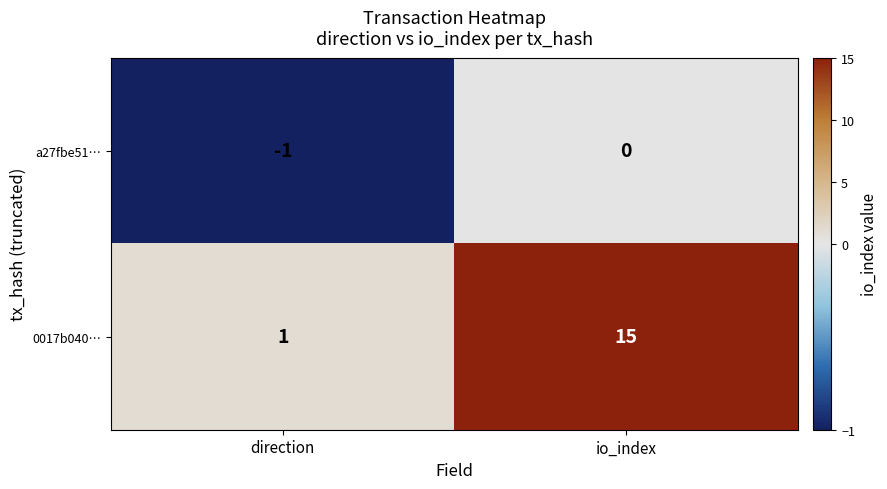

The a27fbe51… series shows 1 at io_index. True or false?

False